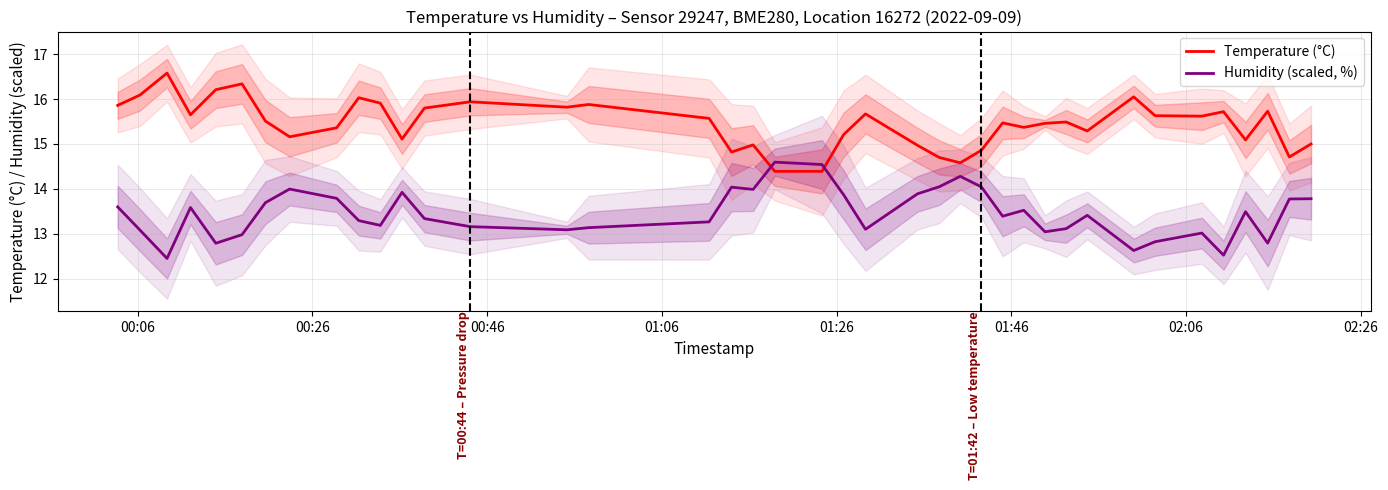

What is the sum of all Temperature (°C) values?

618.0